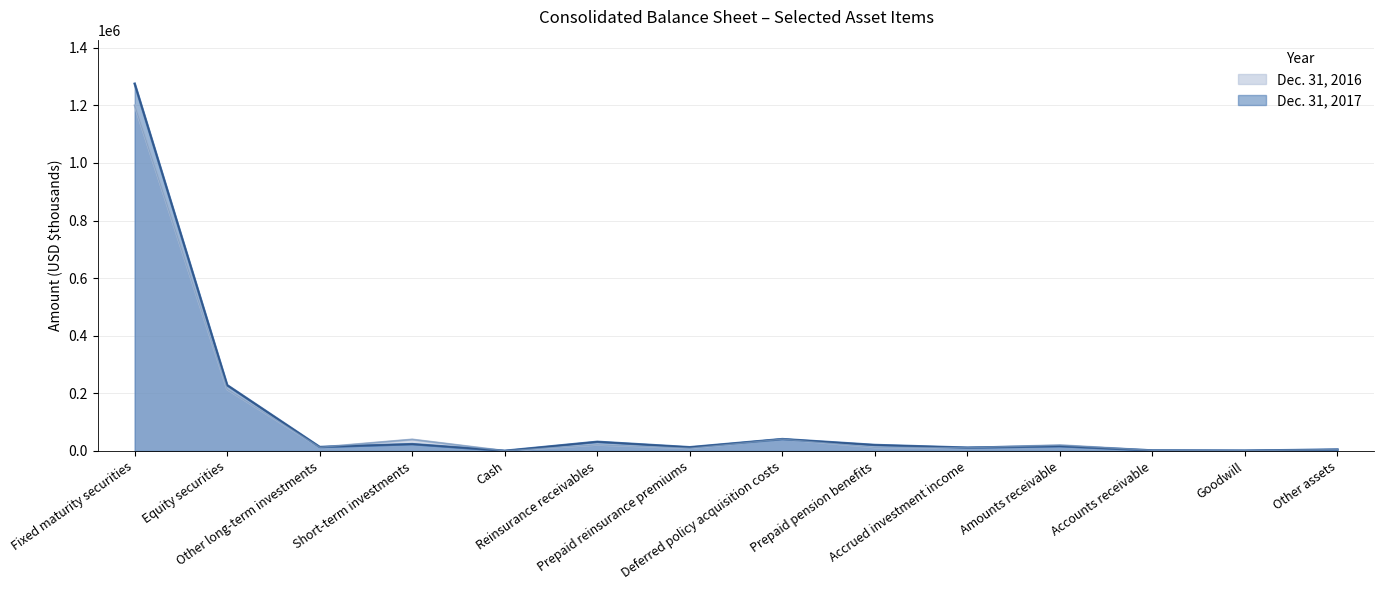

What is the sum of all Dec. 31, 2017 values?

1681940